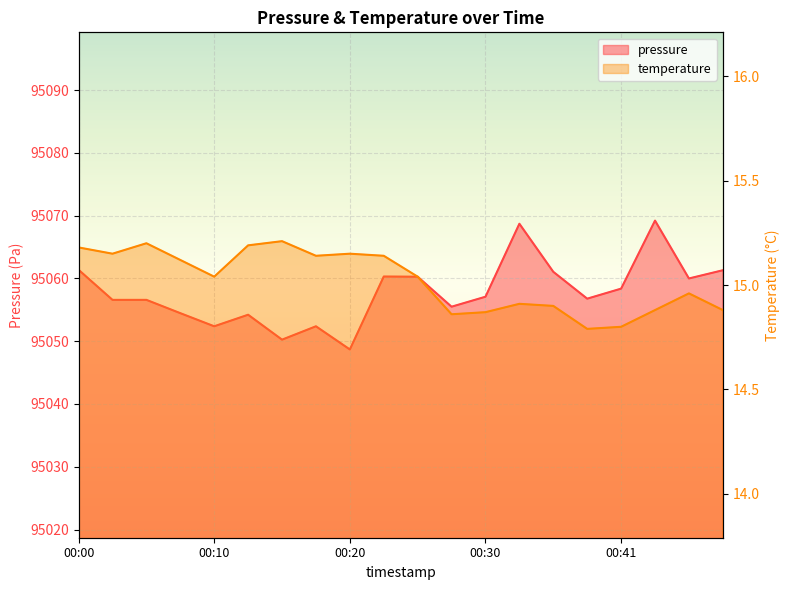

What is the minimum value for temperature?

14.8